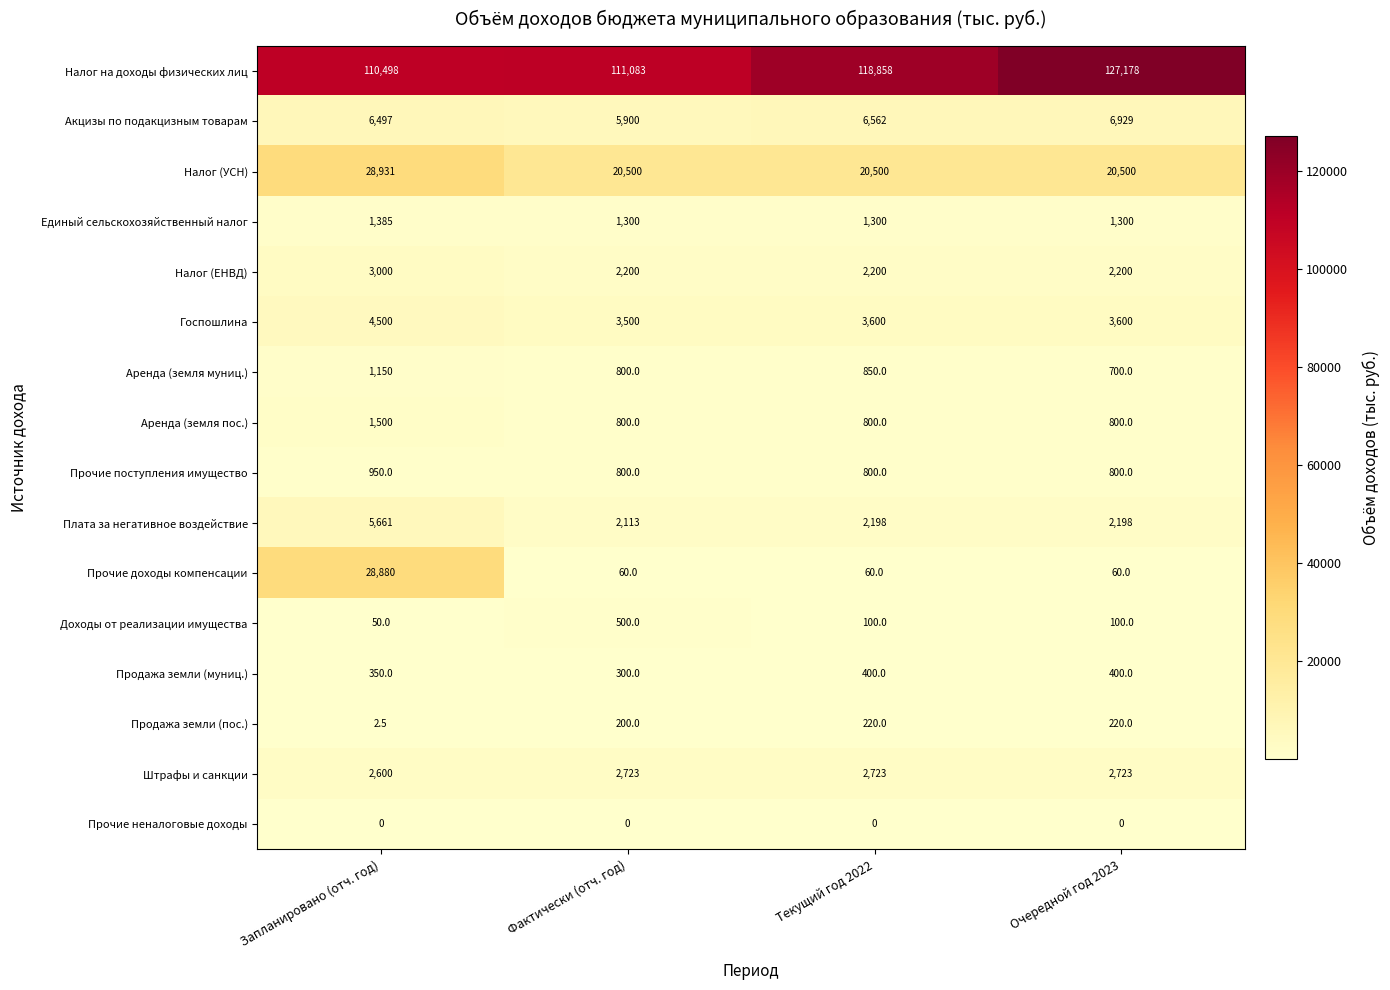

At which label does Доходы от реализации имущества reach its minimum?

Запланировано (отч. год)